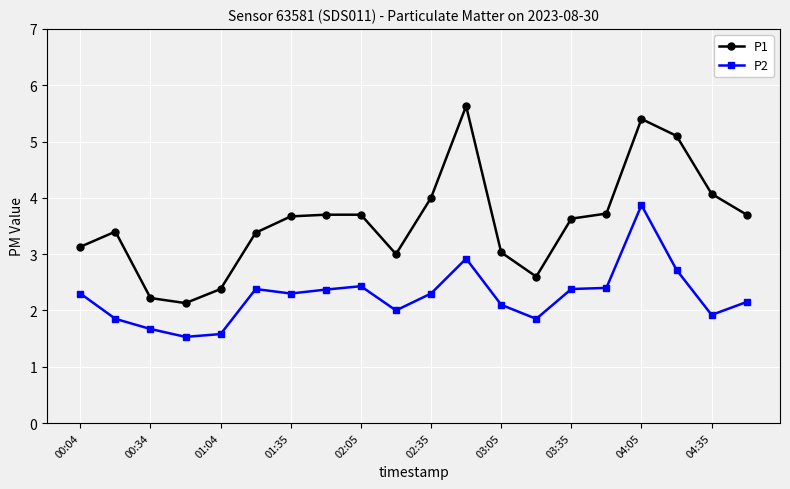

What is the sum of all P2 values?

45.0